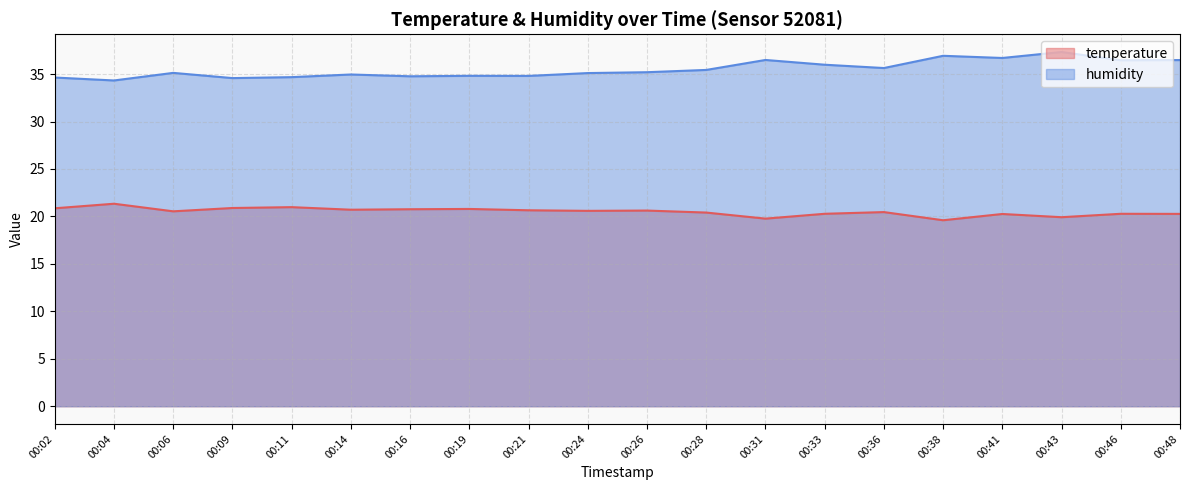

True or false: temperature has more than 0 points higher than both neighbors.

True